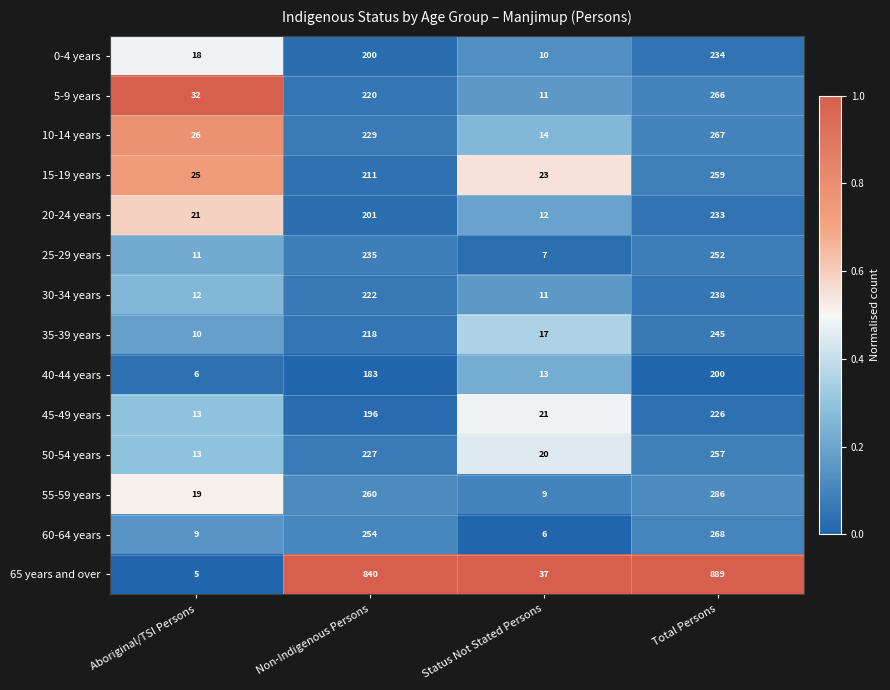

Which category has the lowest value across all series?

Aboriginal/TSI Persons